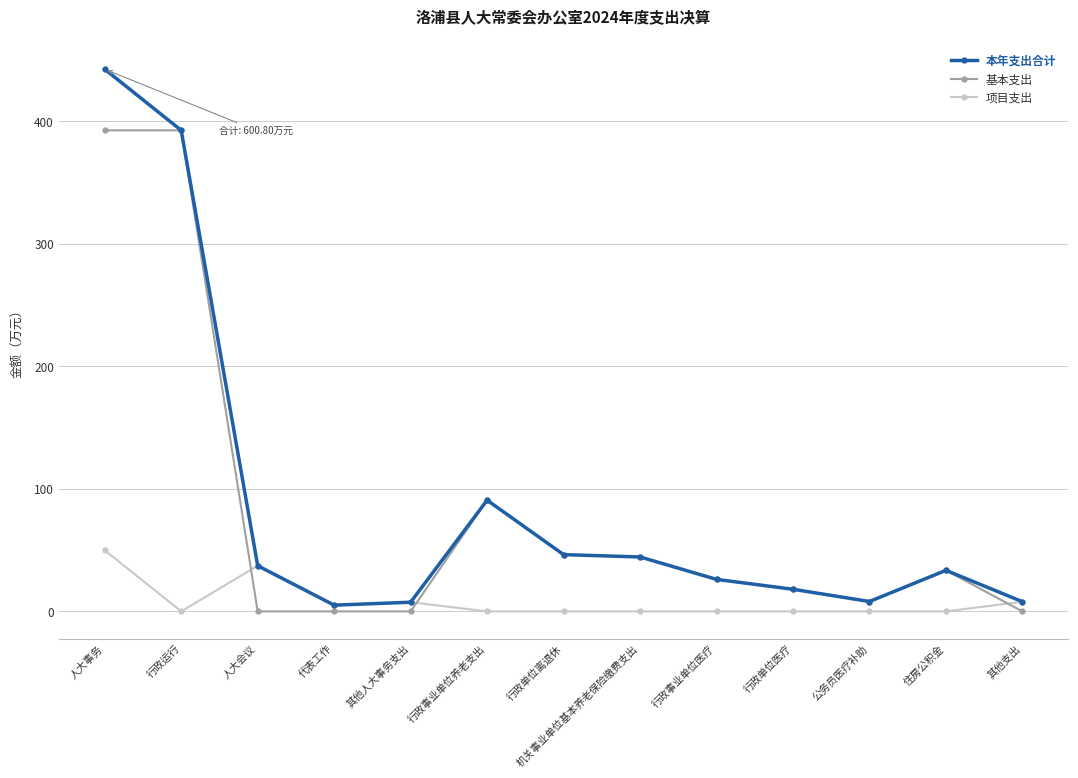

Which label corresponds to the largest value in the chart?

人大事务